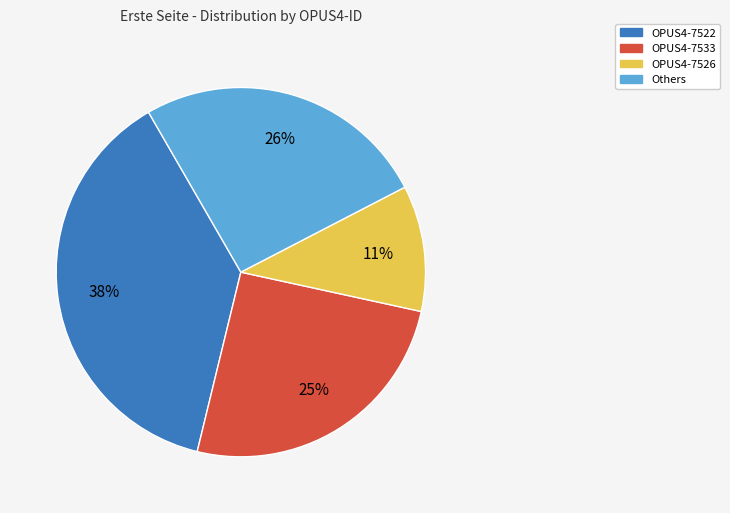

Does any single category account for the majority?

No